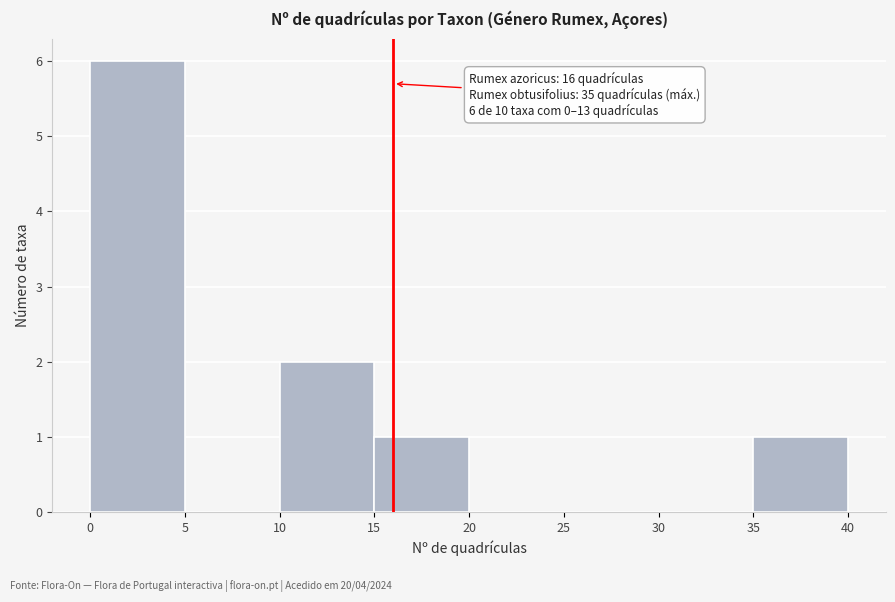

Which range on the x-axis has the tallest bar?

0 to 5